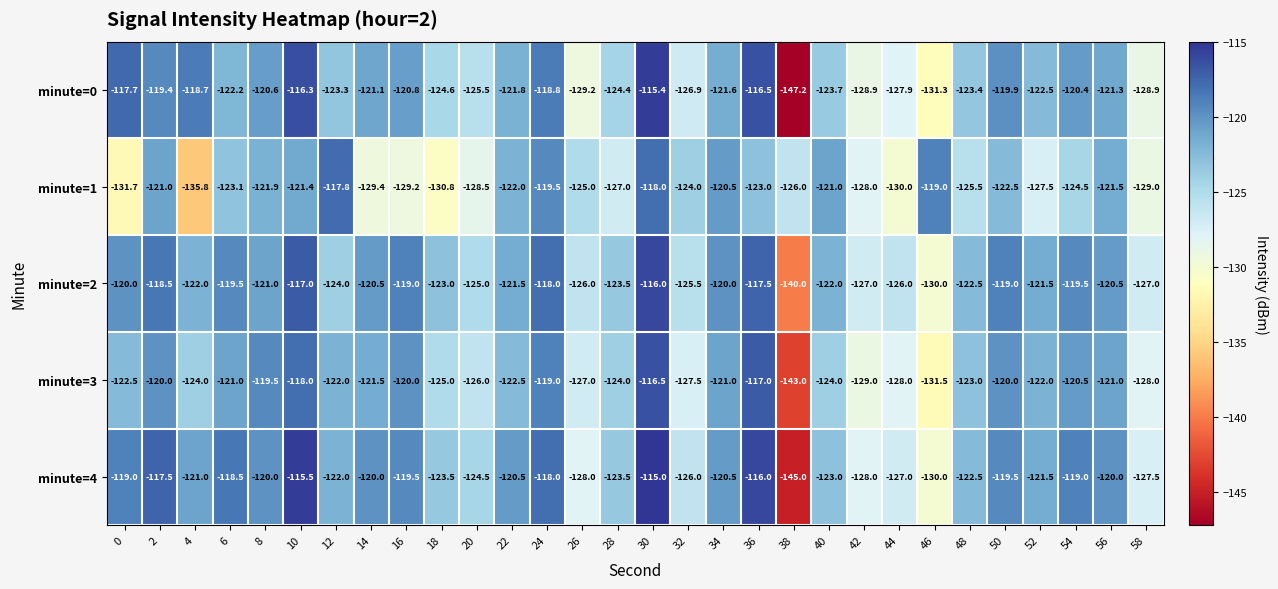

List the series in order of their peak value, highest first.

minute=4, minute=0, minute=2, minute=3, minute=1